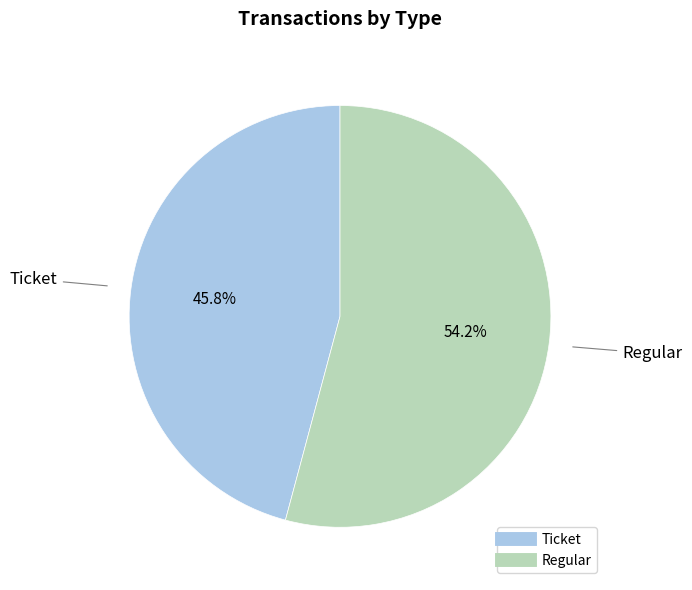

Is Regular the majority of the pie?

Yes